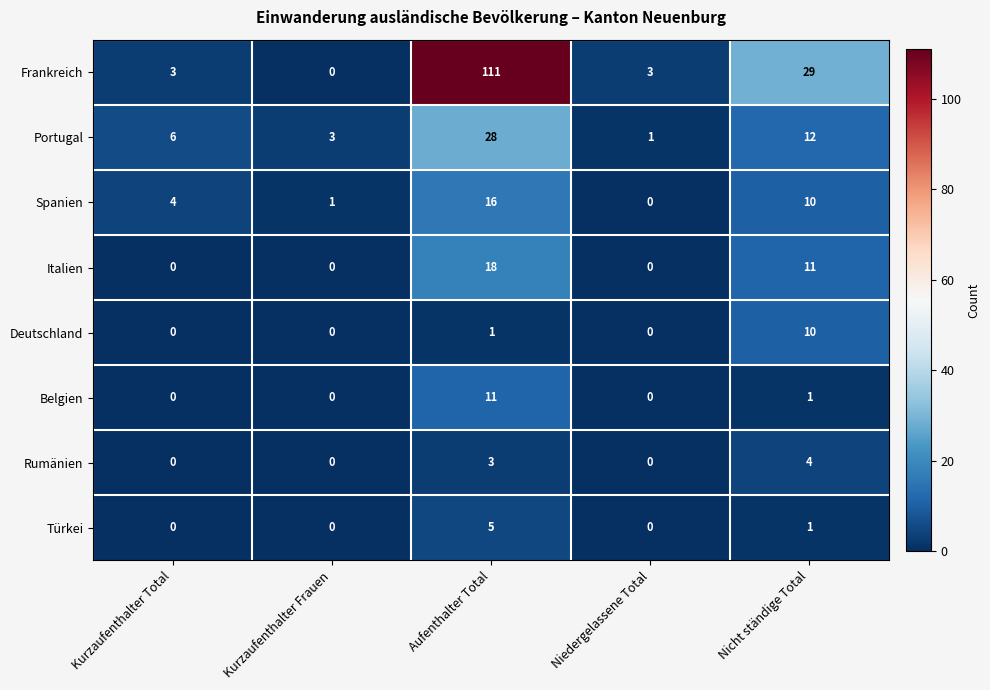

Which category has the highest value across all series?

Aufenthalter Total